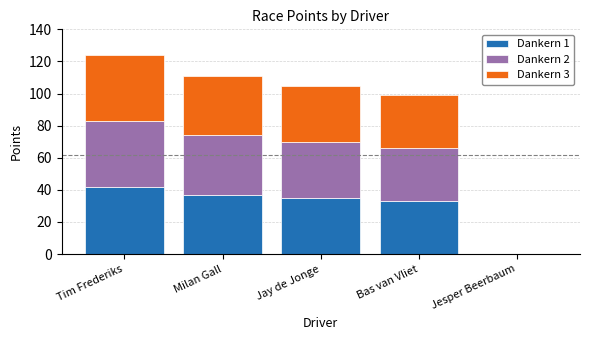

What is the total value across all series at Bas van Vliet?

99